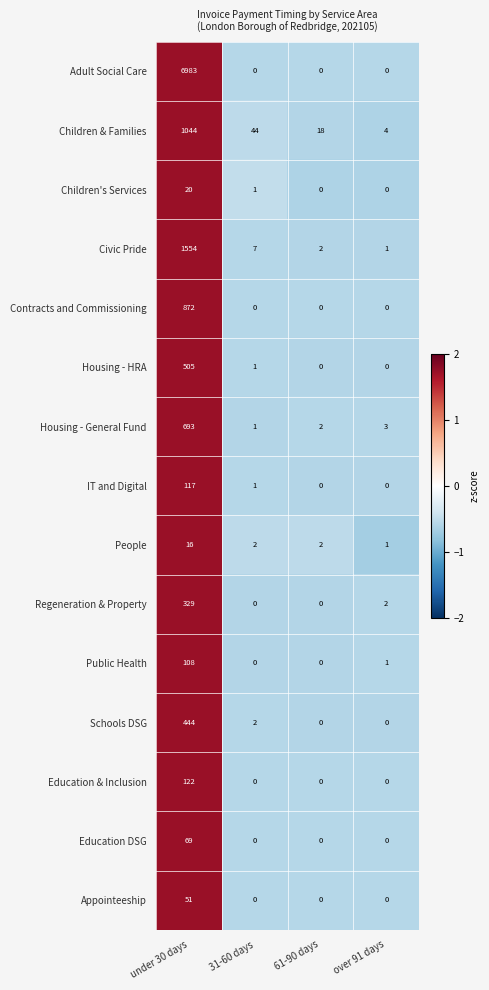

What is the greatest value displayed?

6983